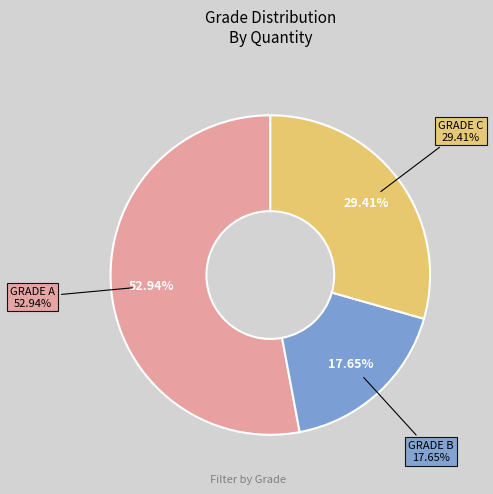

Which category has the smallest portion of the pie?

GRADE B